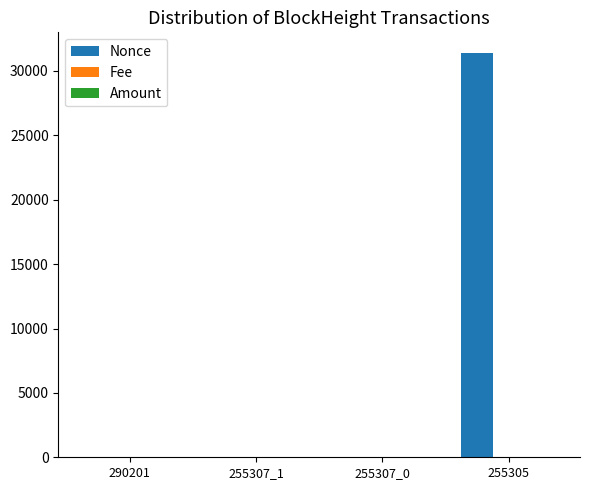

At which category does the chart reach its peak across all series?

255305